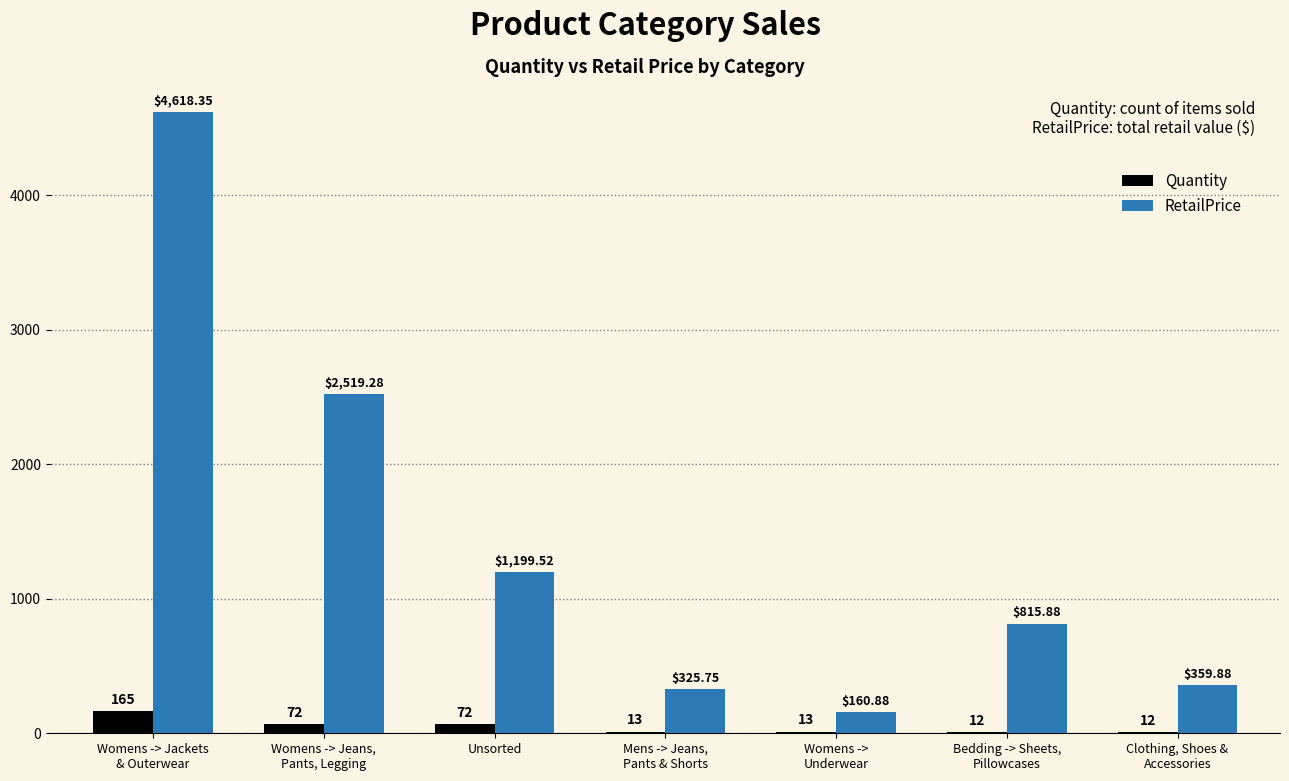

What are all the series names shown in the legend?

Quantity, RetailPrice